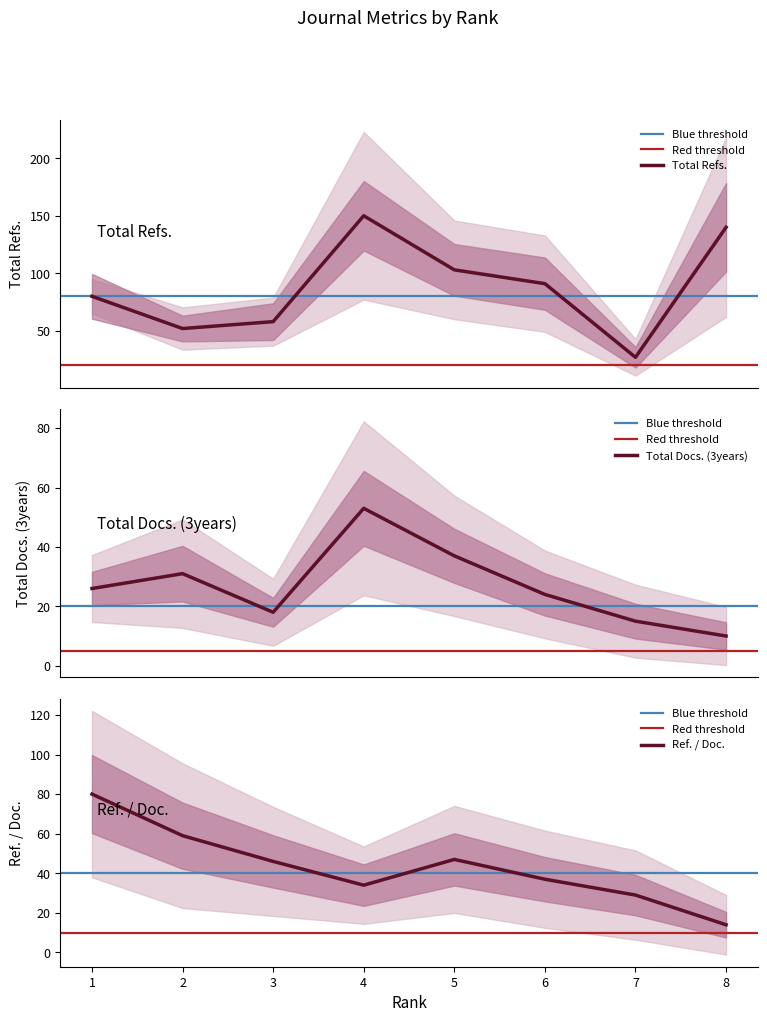

How many times do Ref. / Doc. and Total Docs. (3years) cross each other?

2